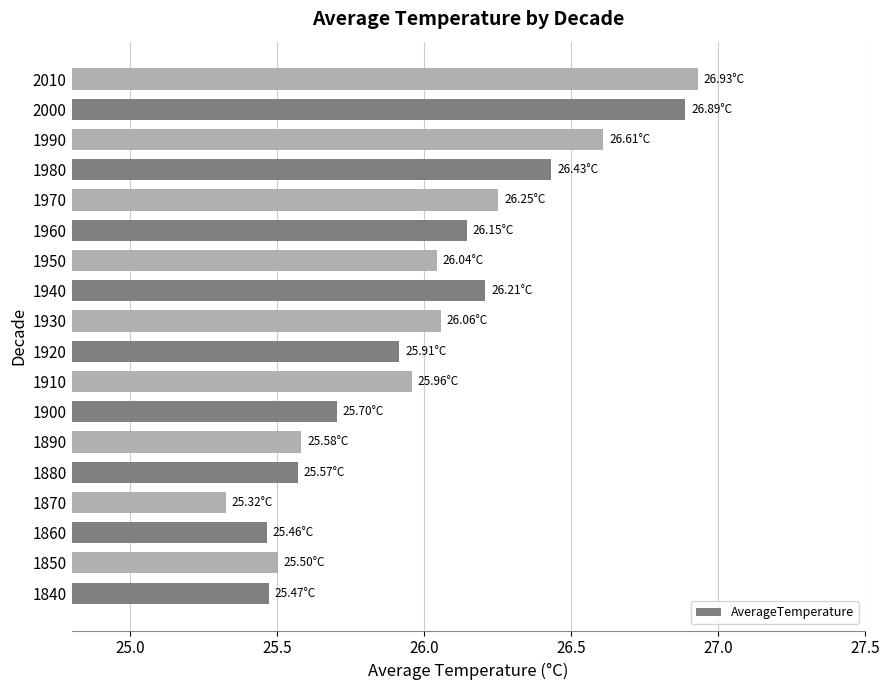

What is the ratio of the value at 1920 to the value at 1840?

1.0